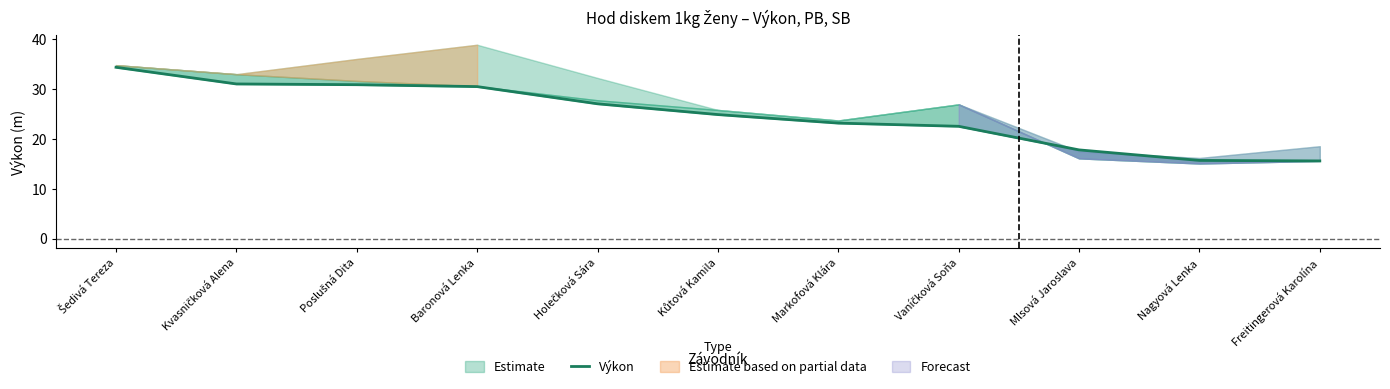

What is the maximum value shown in the chart?

34.4